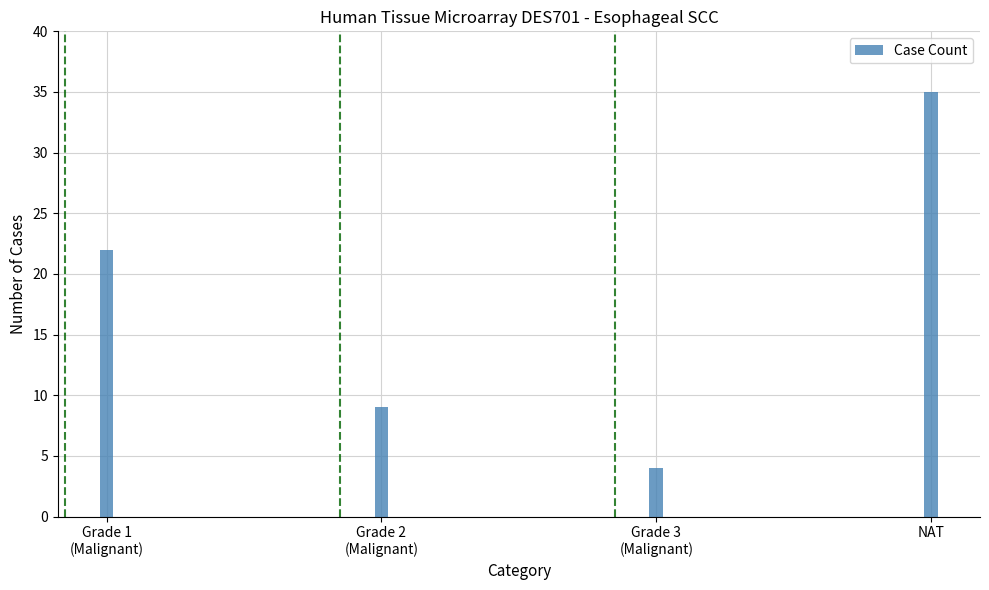

The chart shows a value of 9 at Grade 2
(Malignant). True or false?

True